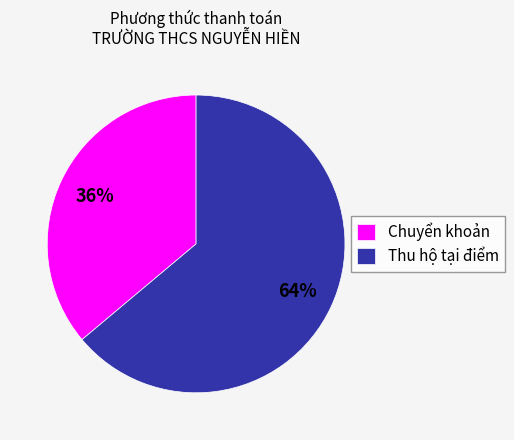

Does Chuyển khoản account for over 50% of the chart?

No